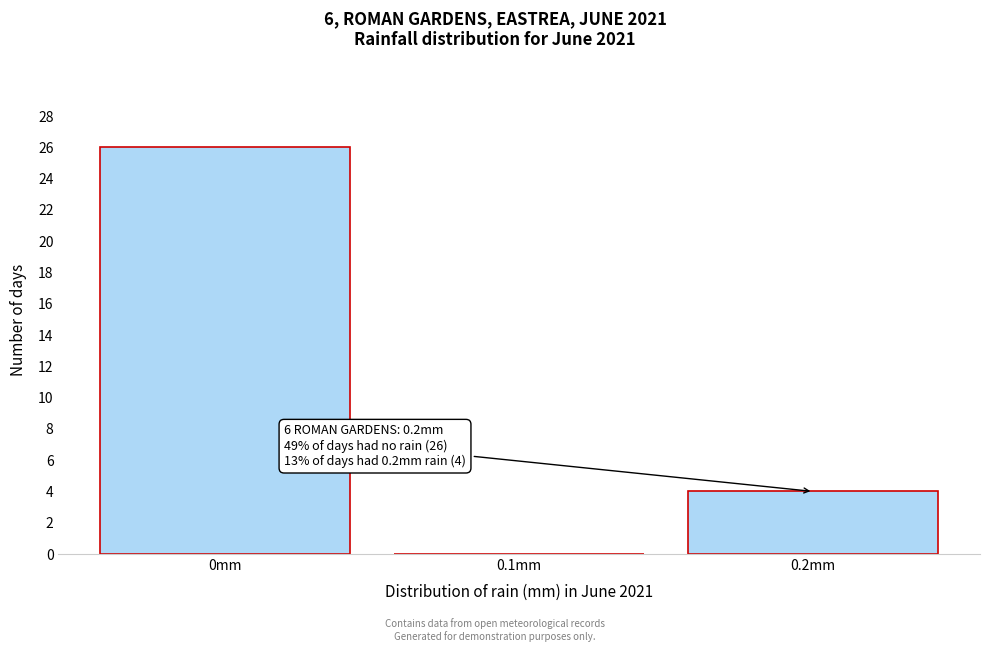

Which range on the x-axis has the tallest bar?

-0.05 to 0.05